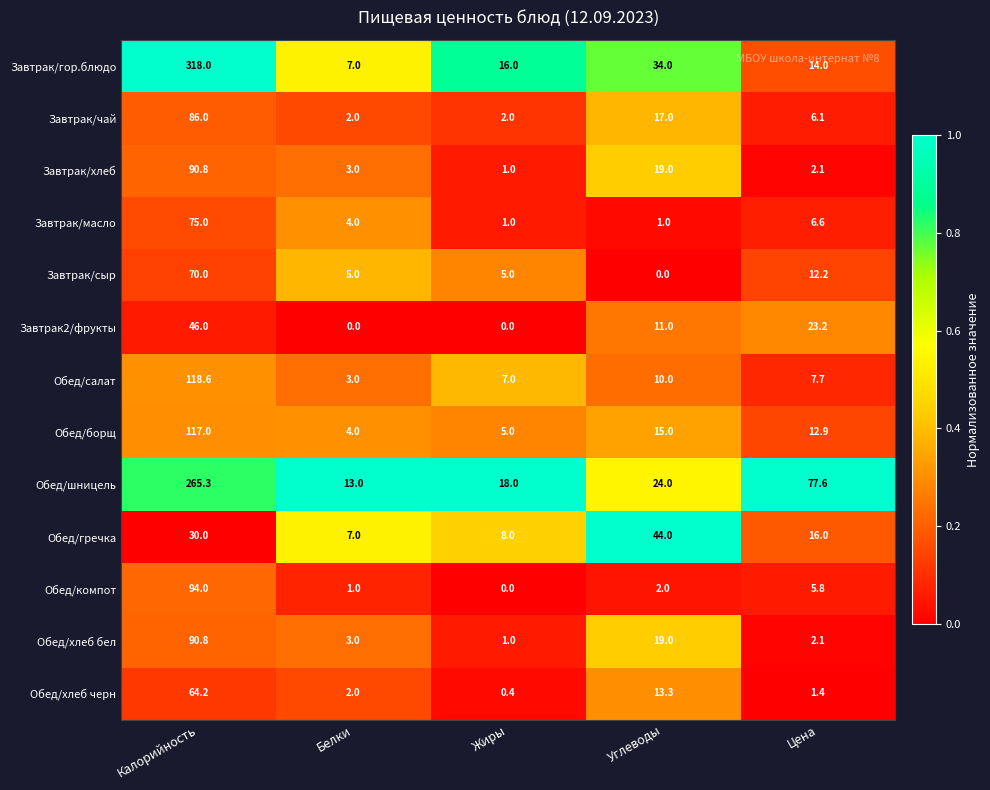

What is the total value across all series at Цена?

187.7